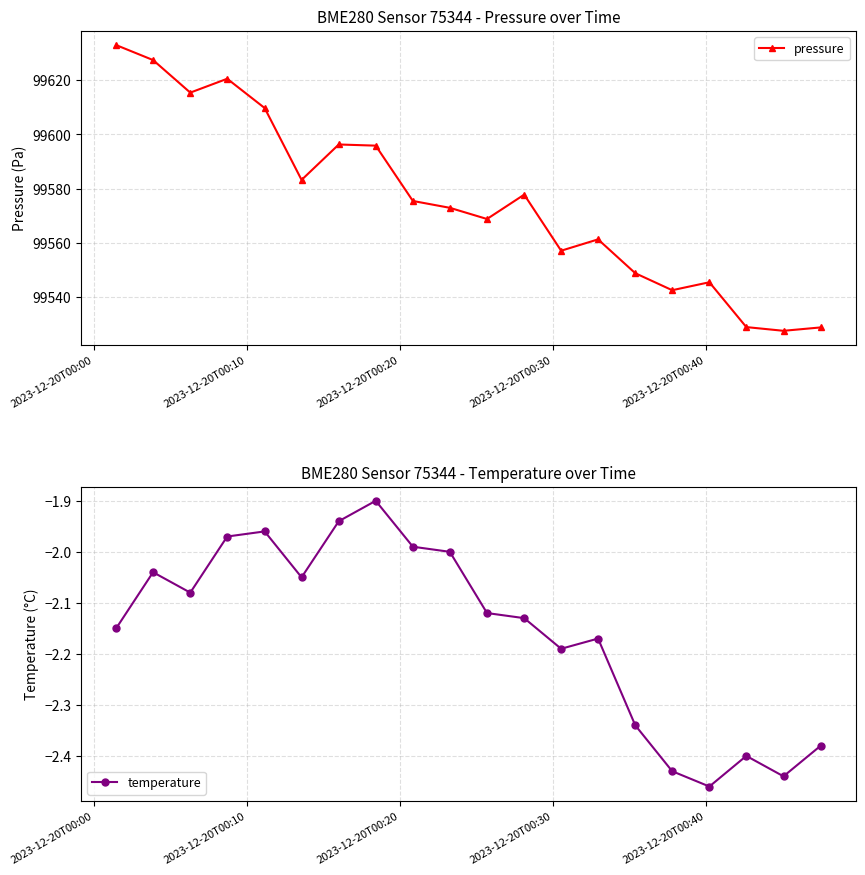

What is the value of the pressure point at the 18th from the left?

99528.8